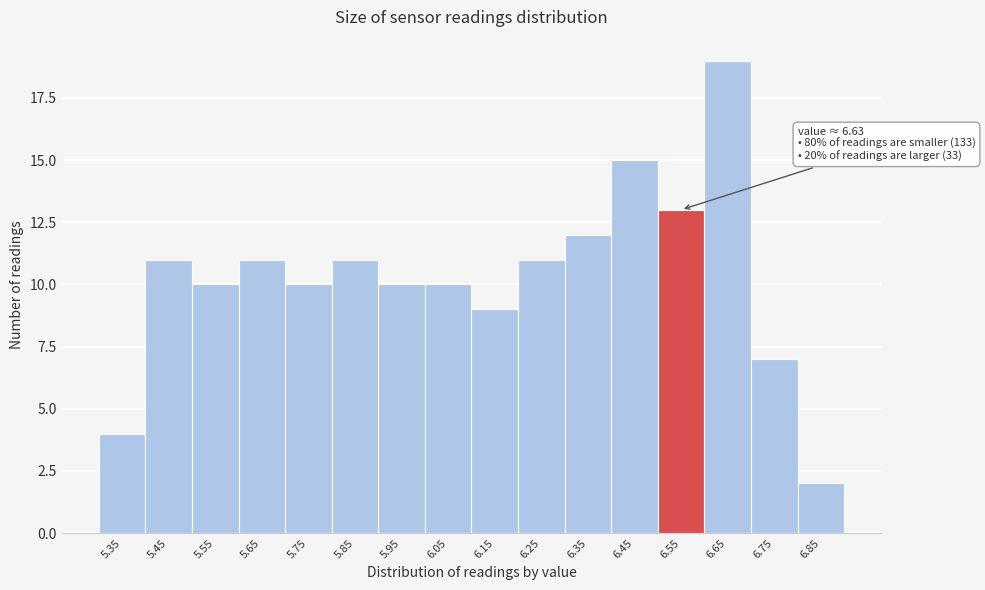

Reading left to right, what are all the values shown in this chart?

5.35=4	5.45=11	5.55=10	5.65=11	5.75=10	5.85=11	5.95=10	6.05=10	6.15=9	6.25=11	6.35=12	6.45=15	6.55=13	6.65=19	6.75=7	6.85=2